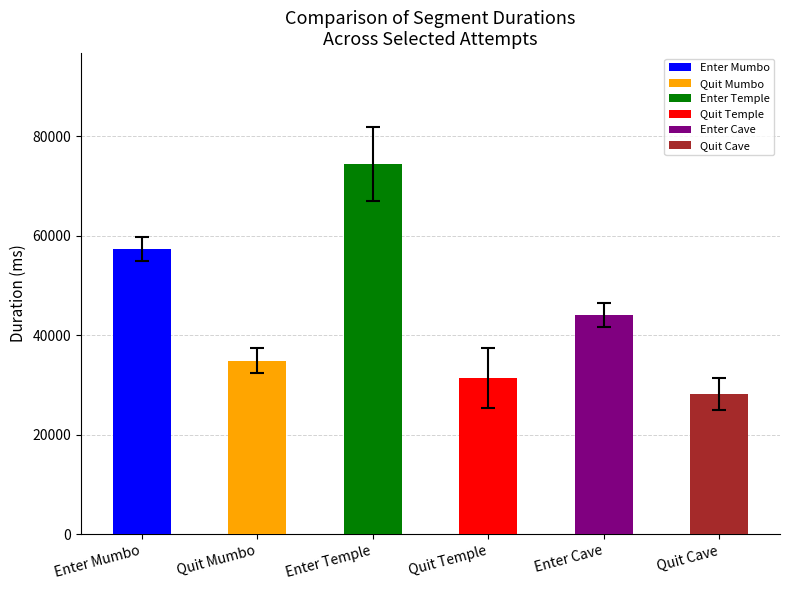

Which series has the largest total across all categories?

Enter Temple